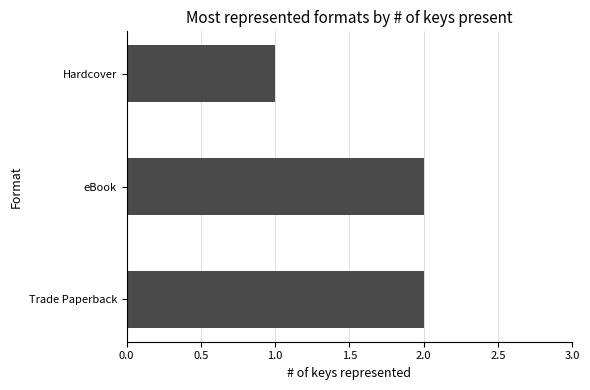

At which category does the chart reach its minimum across all series?

Hardcover